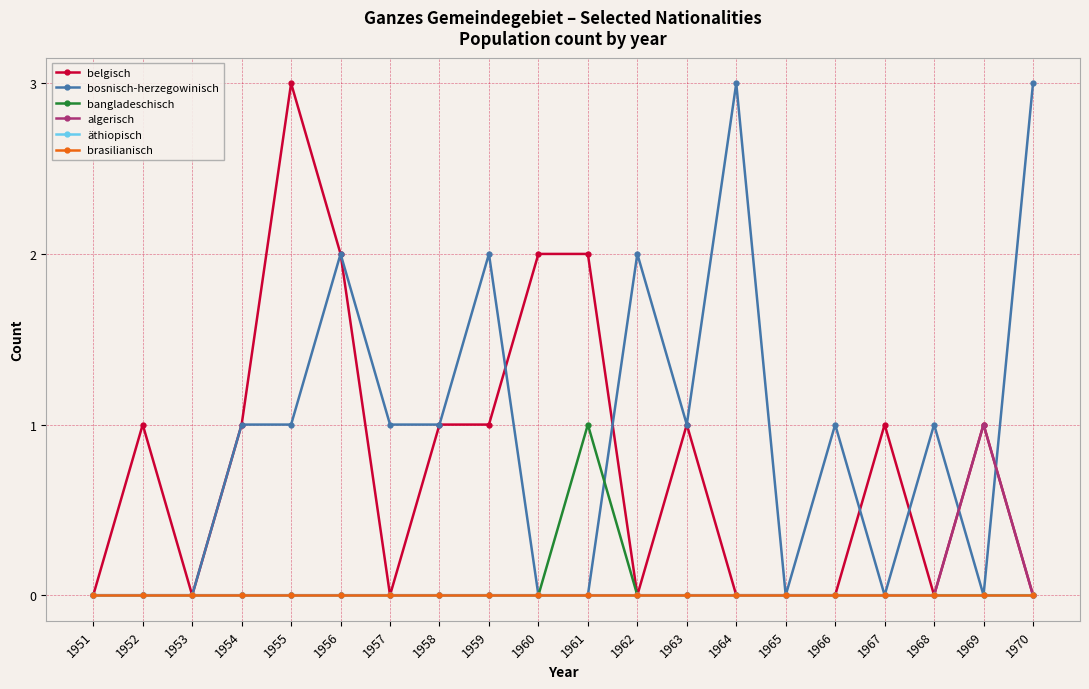

Reading left to right, transcribe all the data shown in this chart.

belgisch: 0	1	0	1	3	2	0	1	1	2	2	0	1	0	0	0	1	0	1	0
bosnisch-herzegowinisch: 0	0	0	1	1	2	1	1	2	0	0	2	1	3	0	1	0	1	0	3
bangladeschisch: 0	0	0	0	0	0	0	0	0	0	1	0	0	0	0	0	0	0	0	0
algerisch: 0	0	0	0	0	0	0	0	0	0	0	0	0	0	0	0	0	0	1	0
äthiopisch: 0	0	0	0	0	0	0	0	0	0	0	0	0	0	0	0	0	0	0	0
brasilianisch: 0	0	0	0	0	0	0	0	0	0	0	0	0	0	0	0	0	0	0	0